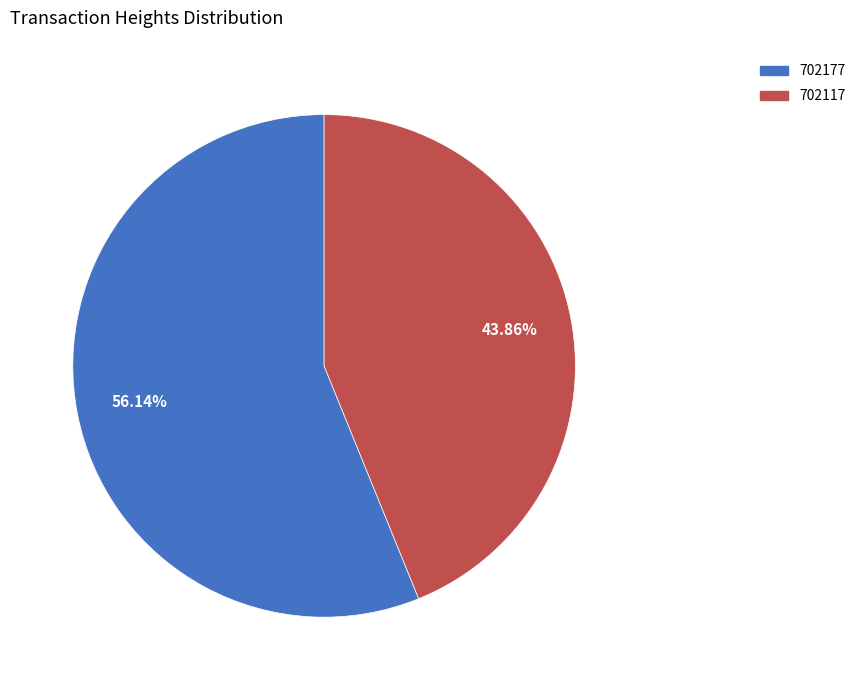

Is there a majority slice in this chart?

Yes